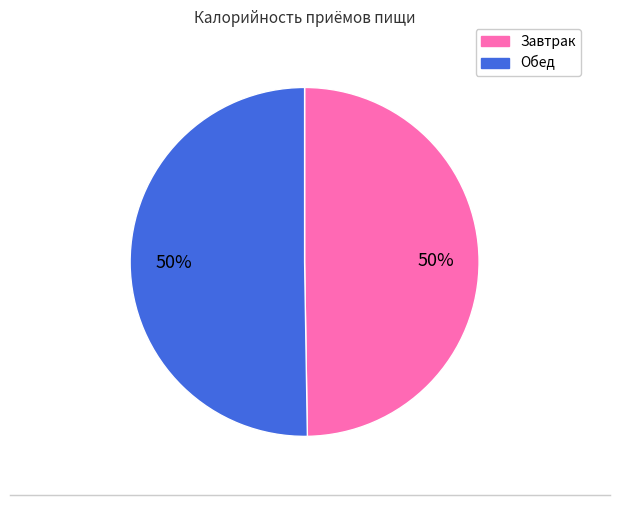

To the nearest percent, what is the average slice percentage?

50%